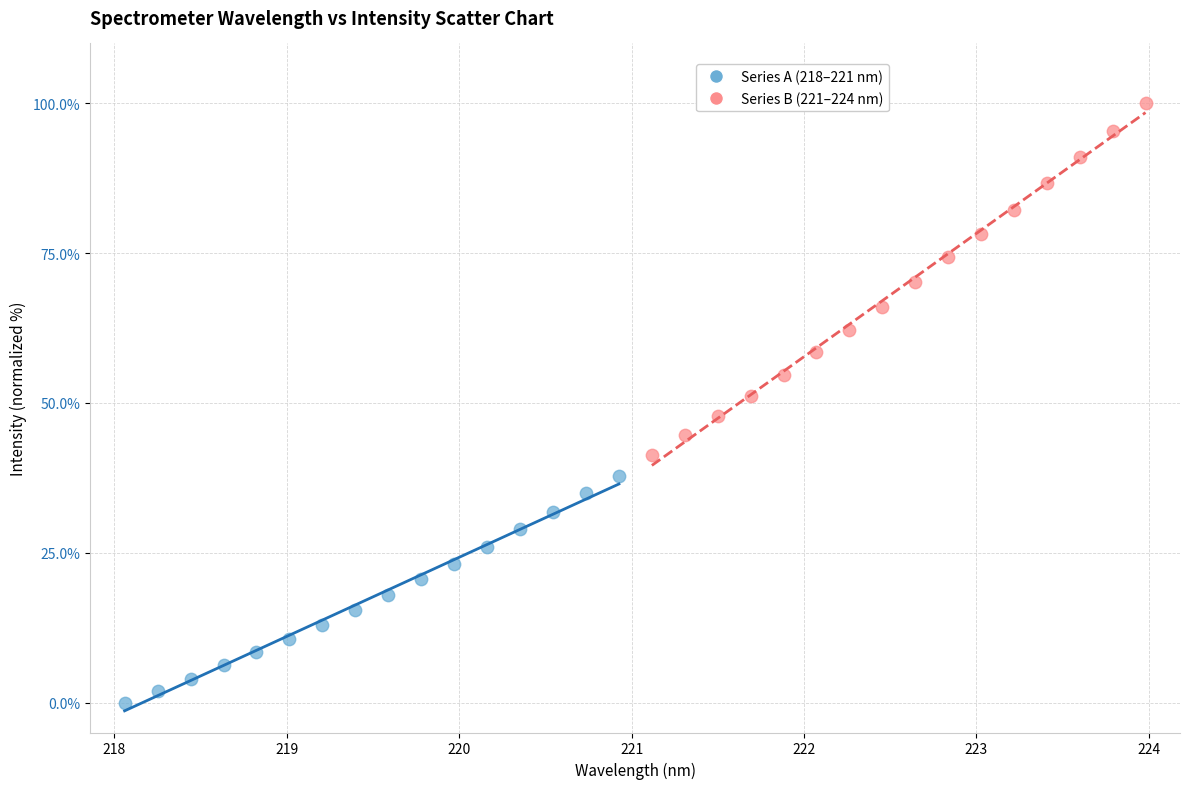

Which series has the widest spread of Y values?

Series B (221–224 nm)